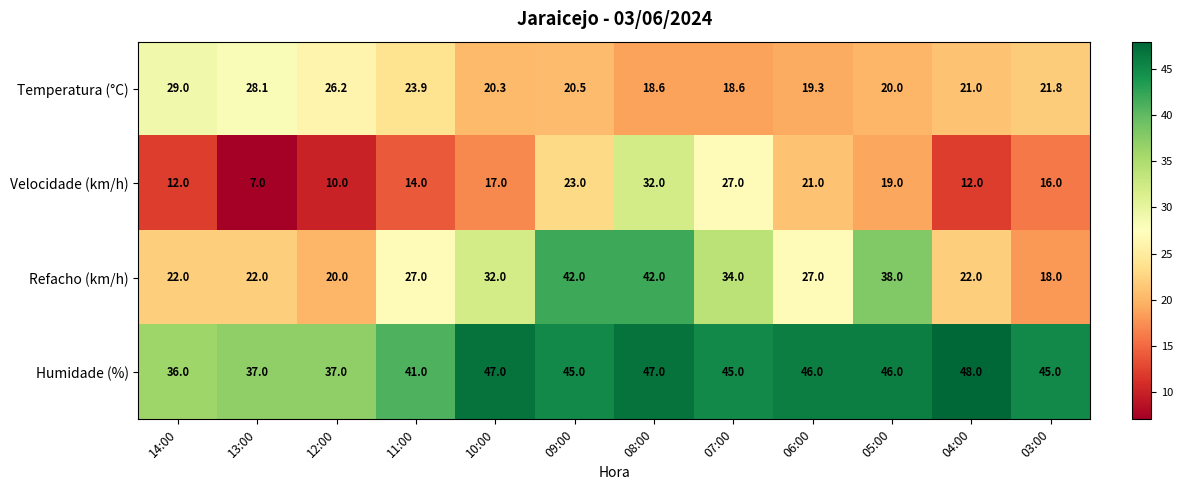

Is the value of Temperatura (°C) at 10:00 greater than the value of Velocidade (km/h) at 08:00?

No